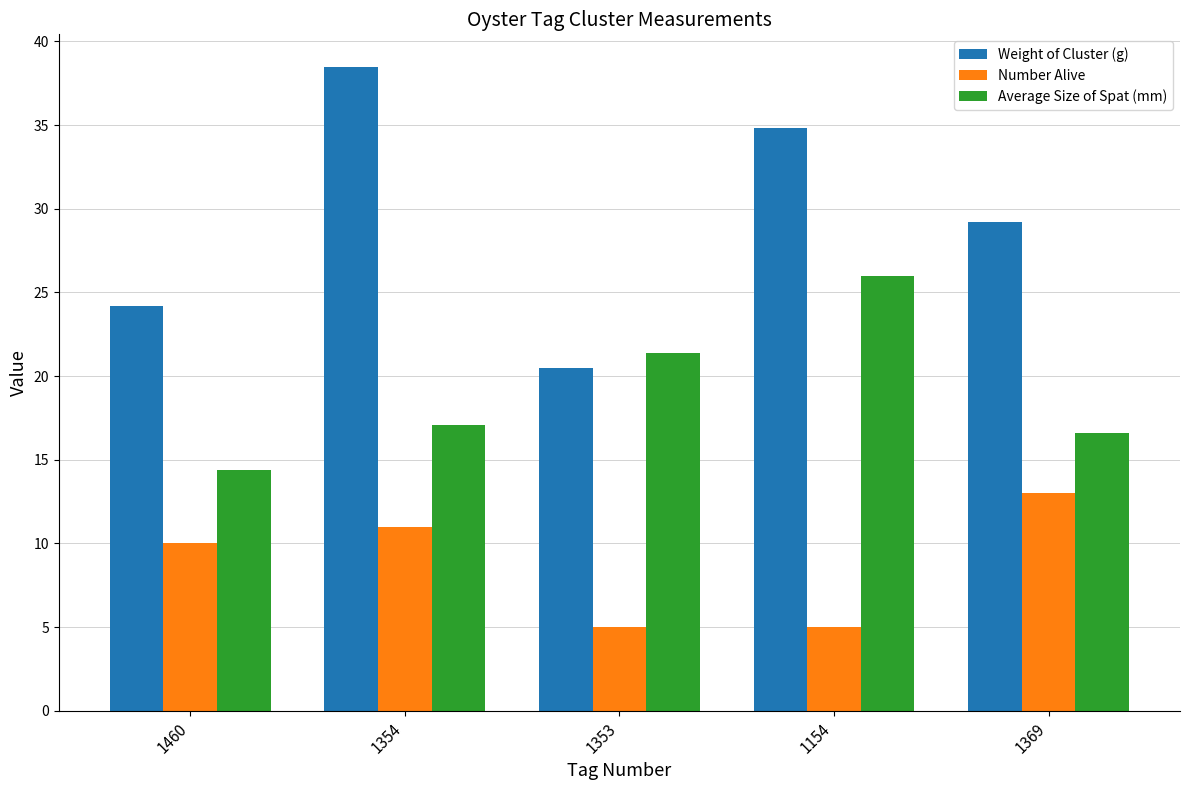

Is the value of Weight of Cluster (g) at 1354 greater than the value of Average Size of Spat (mm) at 1369?

Yes